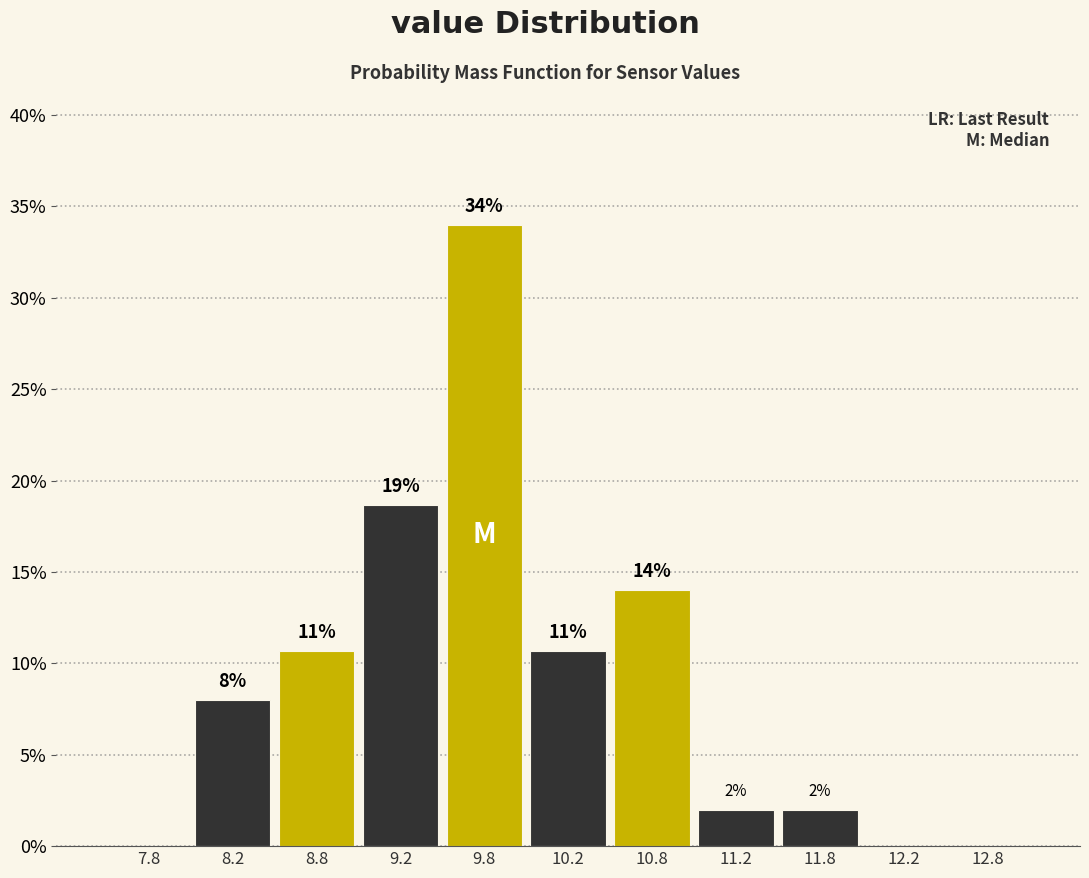

Which range on the x-axis has the tallest bar?

9.5 to 10.0